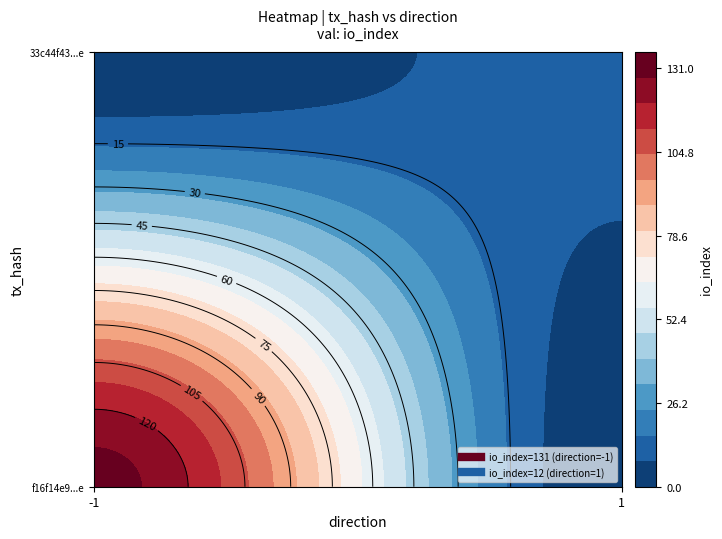

Is the value of 33c44f43aa06b5d780852d8750a92cdd7dd7362 at direction greater than the value of f16f14e9e527546ceee3a89a8c3bc66922bd97e at io_index?

No